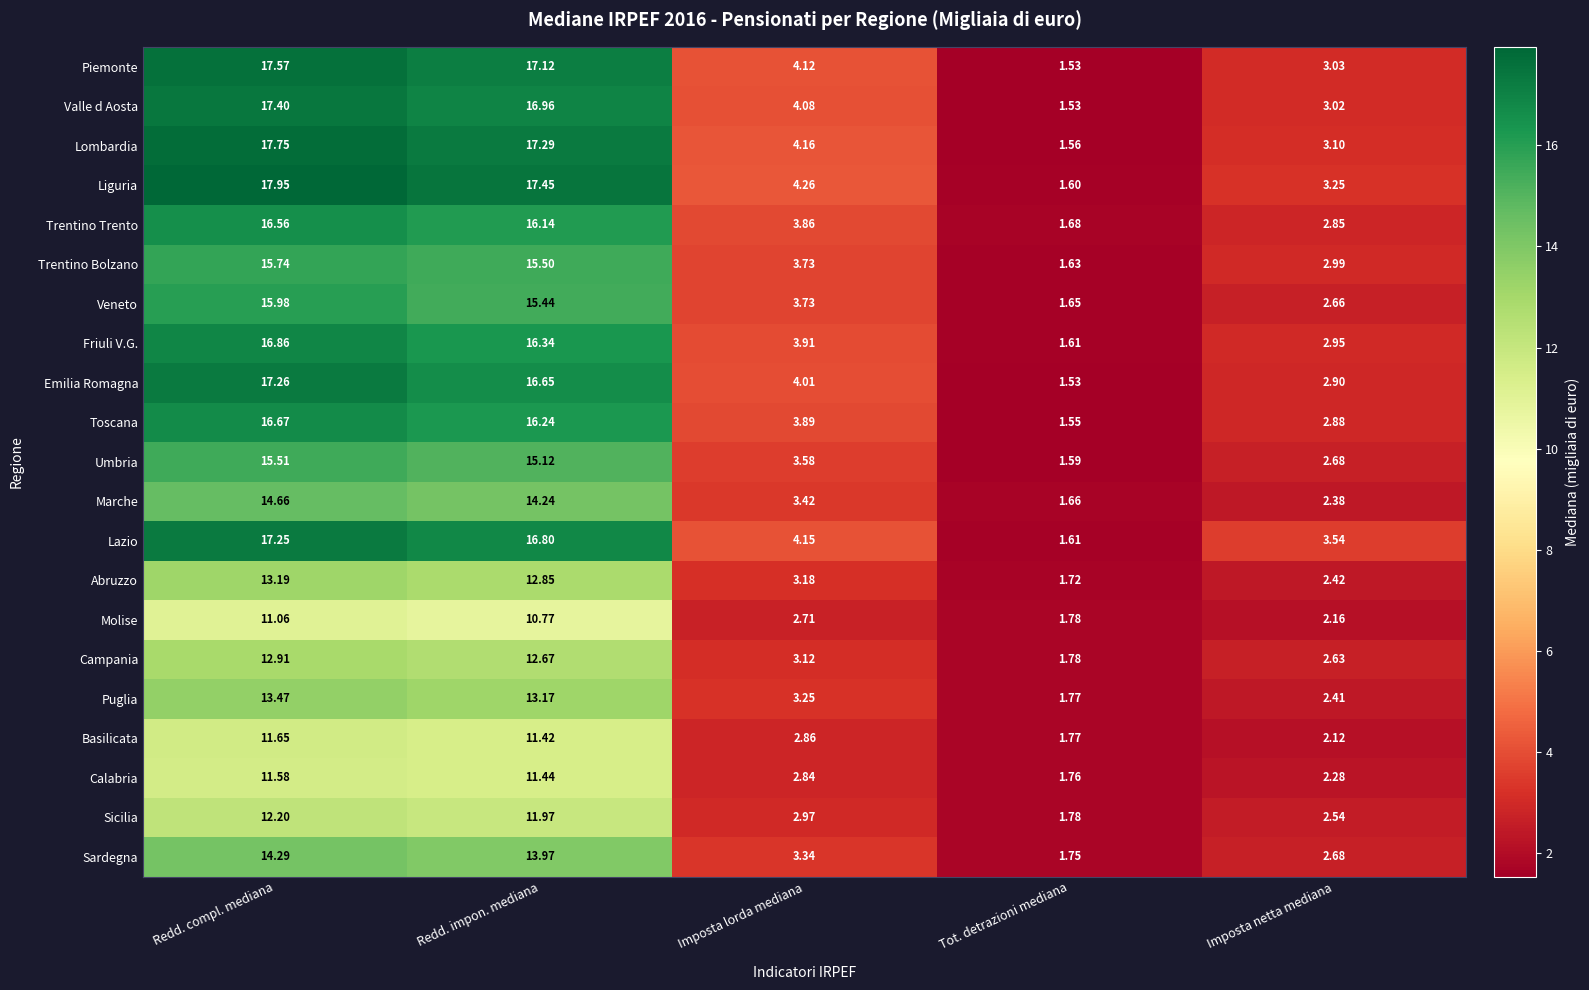

Rank the series by their maximum value, from highest to lowest.

Liguria, Lombardia, Piemonte, Valle d Aosta, Emilia Romagna, Lazio, Friuli V.G., Toscana, Trentino Trento, Veneto, Trentino Bolzano, Umbria, Marche, Sardegna, Puglia, Abruzzo, Campania, Sicilia, Basilicata, Calabria, Molise